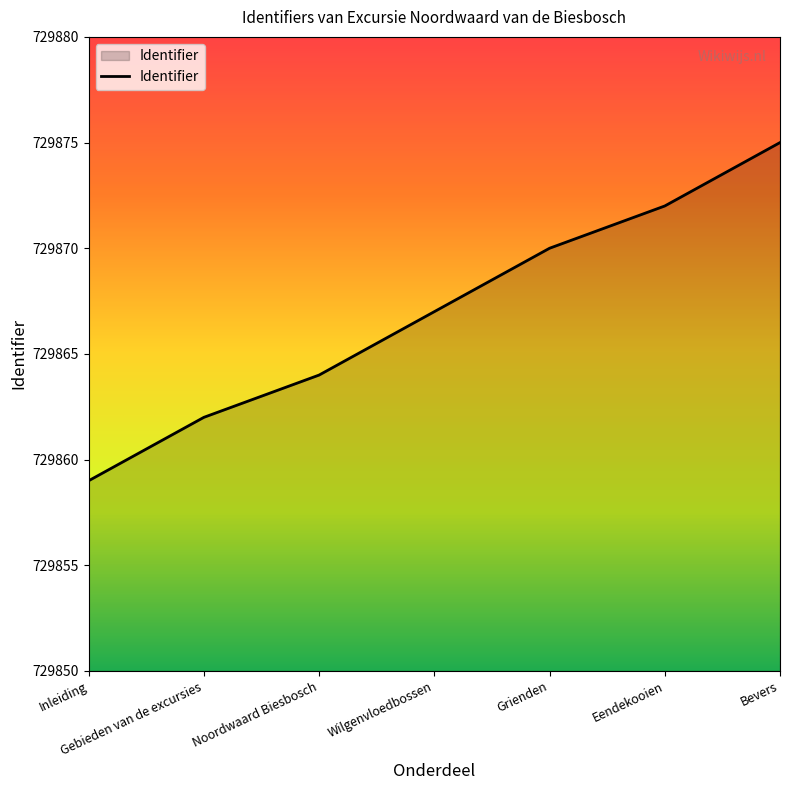

How many values are below 729867?

3